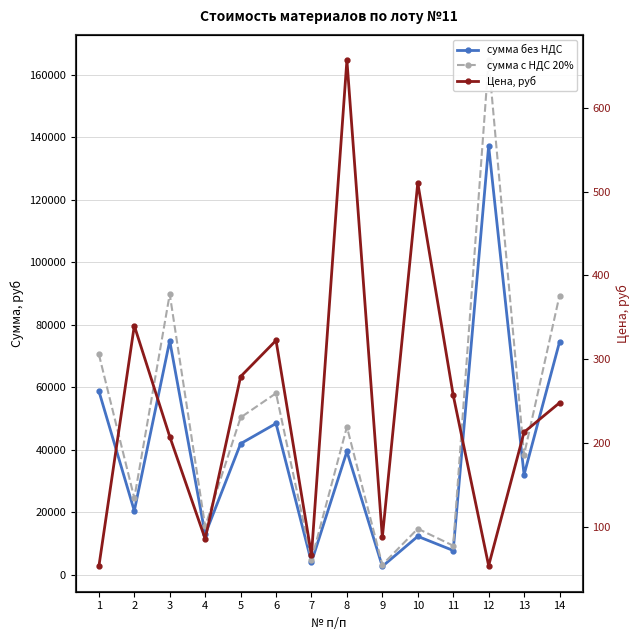

What is the difference between the сумма без НДС values at 1 and 10?

46495.2